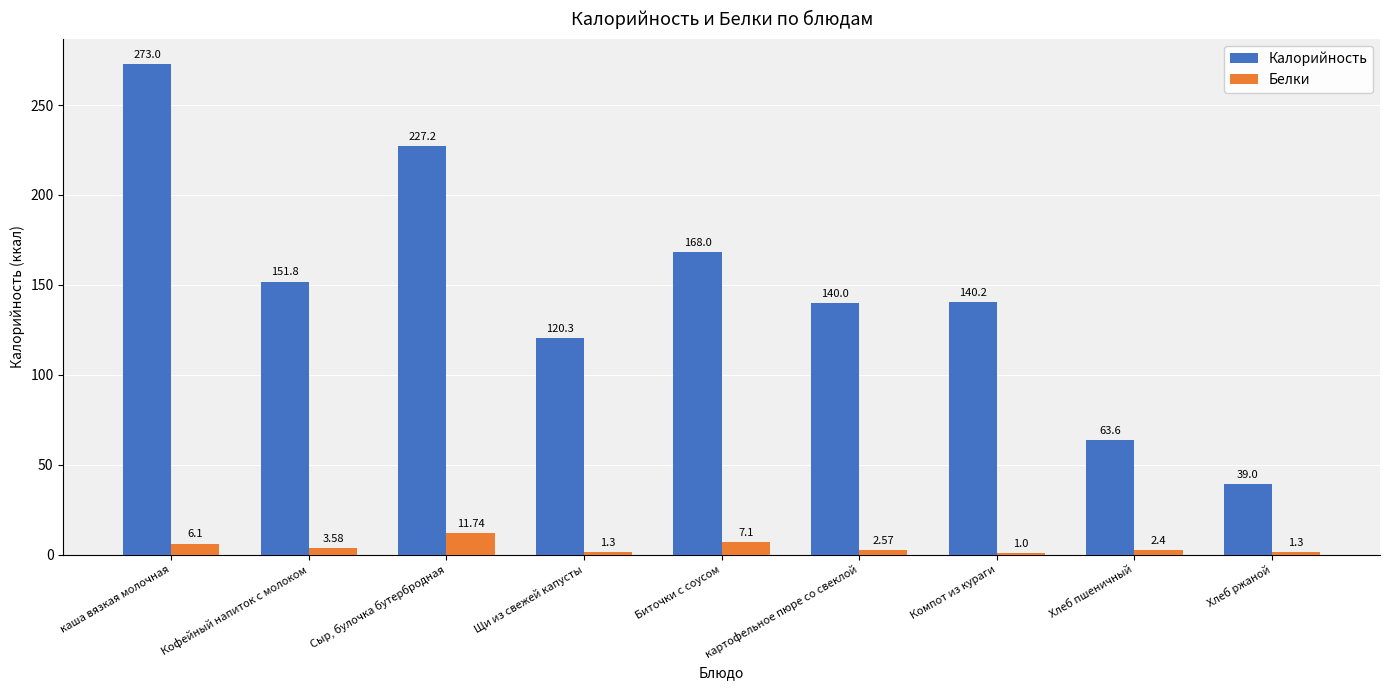

Which series has the largest total across all categories?

Калорийность